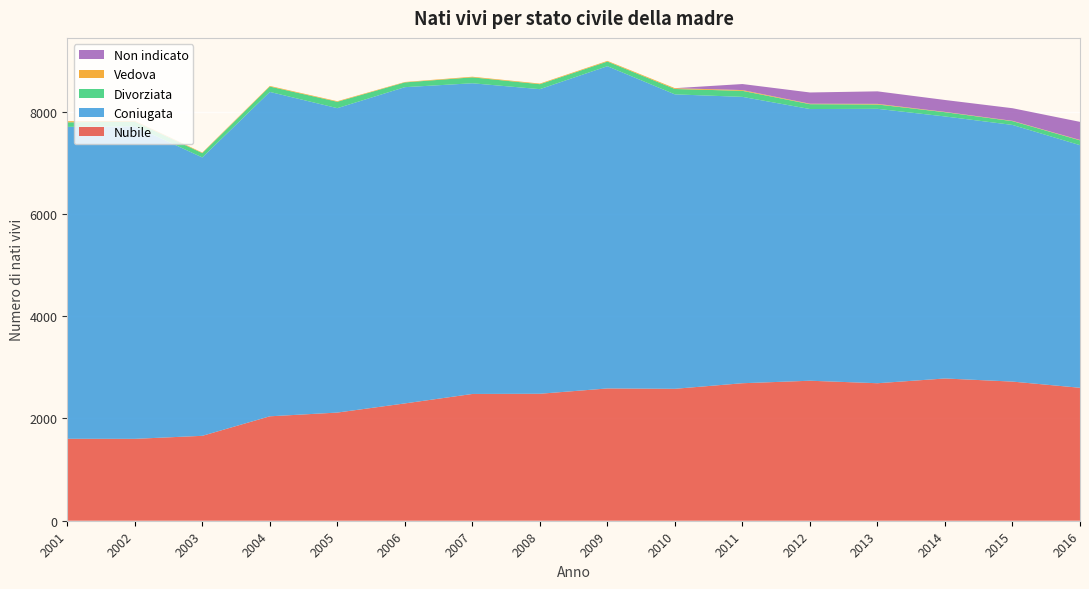

Reading left to right, list all the values displayed in this chart.

Nubile: 1603	1602	1661	2043	2116	2295	2480	2484	2588	2581	2690	2739	2690	2783	2722	2601
Coniugata: 6102	6115	5446	6346	5955	6187	6078	5959	6304	5760	5602	5315	5368	5126	5021	4746
Divorziata: 89	89	85	105	125	93	116	97	91	105	118	95	85	83	74	95
Vedova: 21	17	10	12	11	8	12	12	13	16	15	9	12	6	6	7
Non indicato: 0	0	0	0	0	0	0	0	0	0	118	220	245	233	247	354